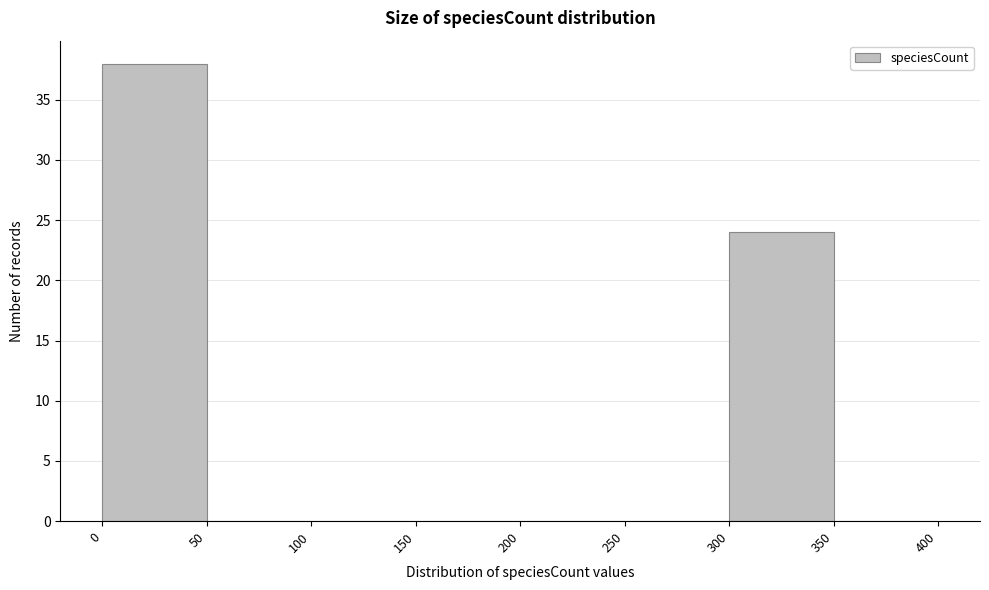

Reading left to right, transcribe this chart: for each bar, give the range it covers on the x-axis and its height. The values are not printed on the chart, so give them approximately, as read against the axis.

0 to 50: 38
50 to 100: 0
100 to 150: 0
150 to 200: 0
200 to 250: 0
250 to 300: 0
300 to 350: 24
350 to 400: 0